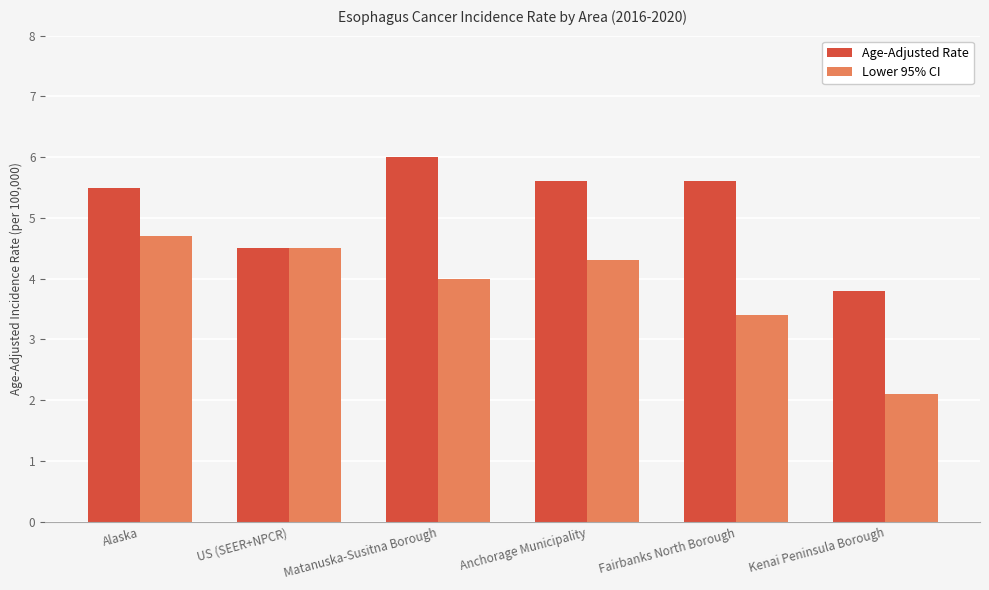

List the labels in order of Lower 95% CI value, largest first.

Alaska, US (SEER+NPCR), Anchorage Municipality, Matanuska-Susitna Borough, Fairbanks North Borough, Kenai Peninsula Borough